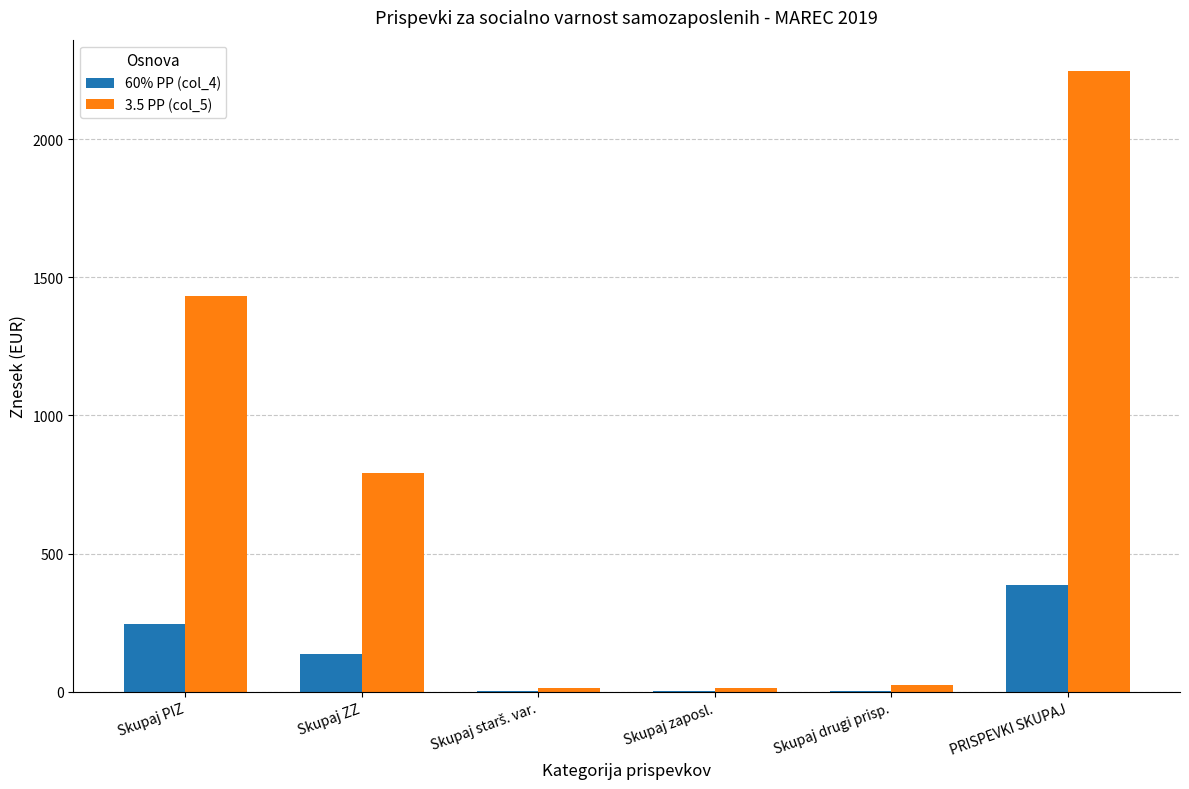

What is the sum of all 60% PP (col_4) values?

774.9